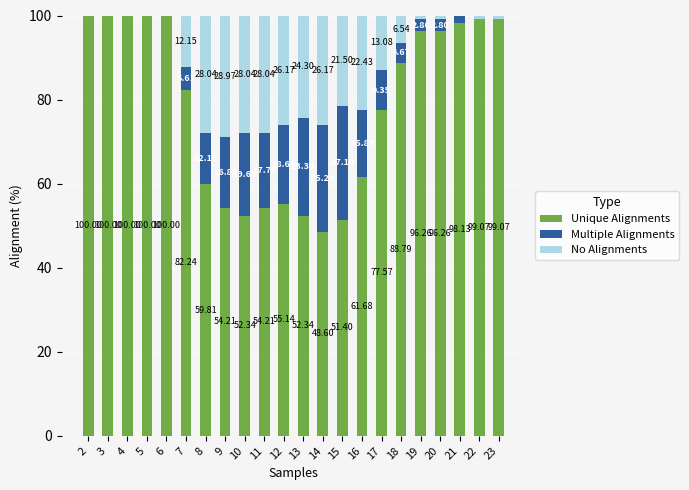

What is the total value across all series at 5?

100.0